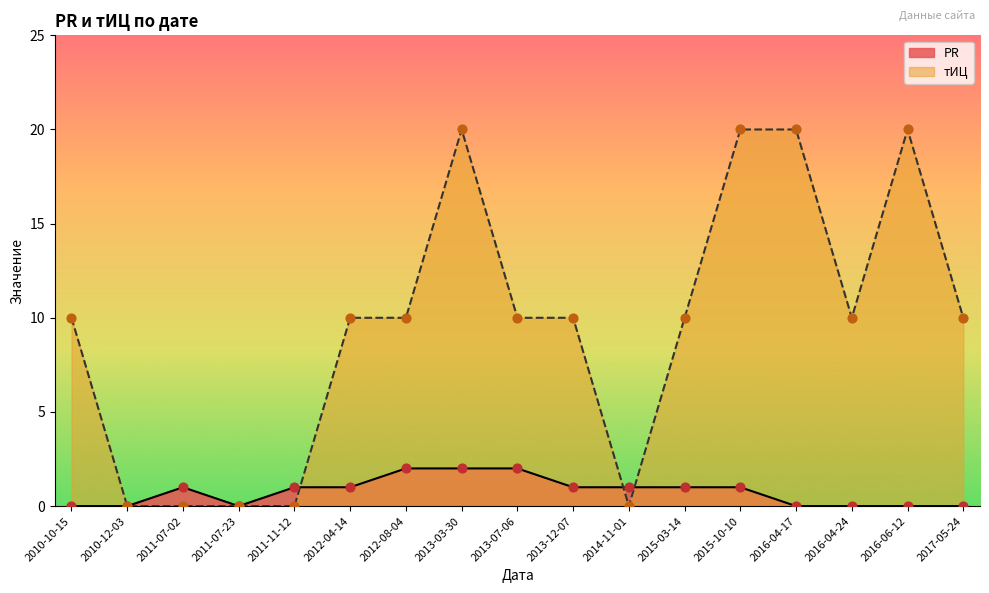

Is the value of PR at 2011-11-12 greater than the value of тИЦ at 2010-10-15?

No